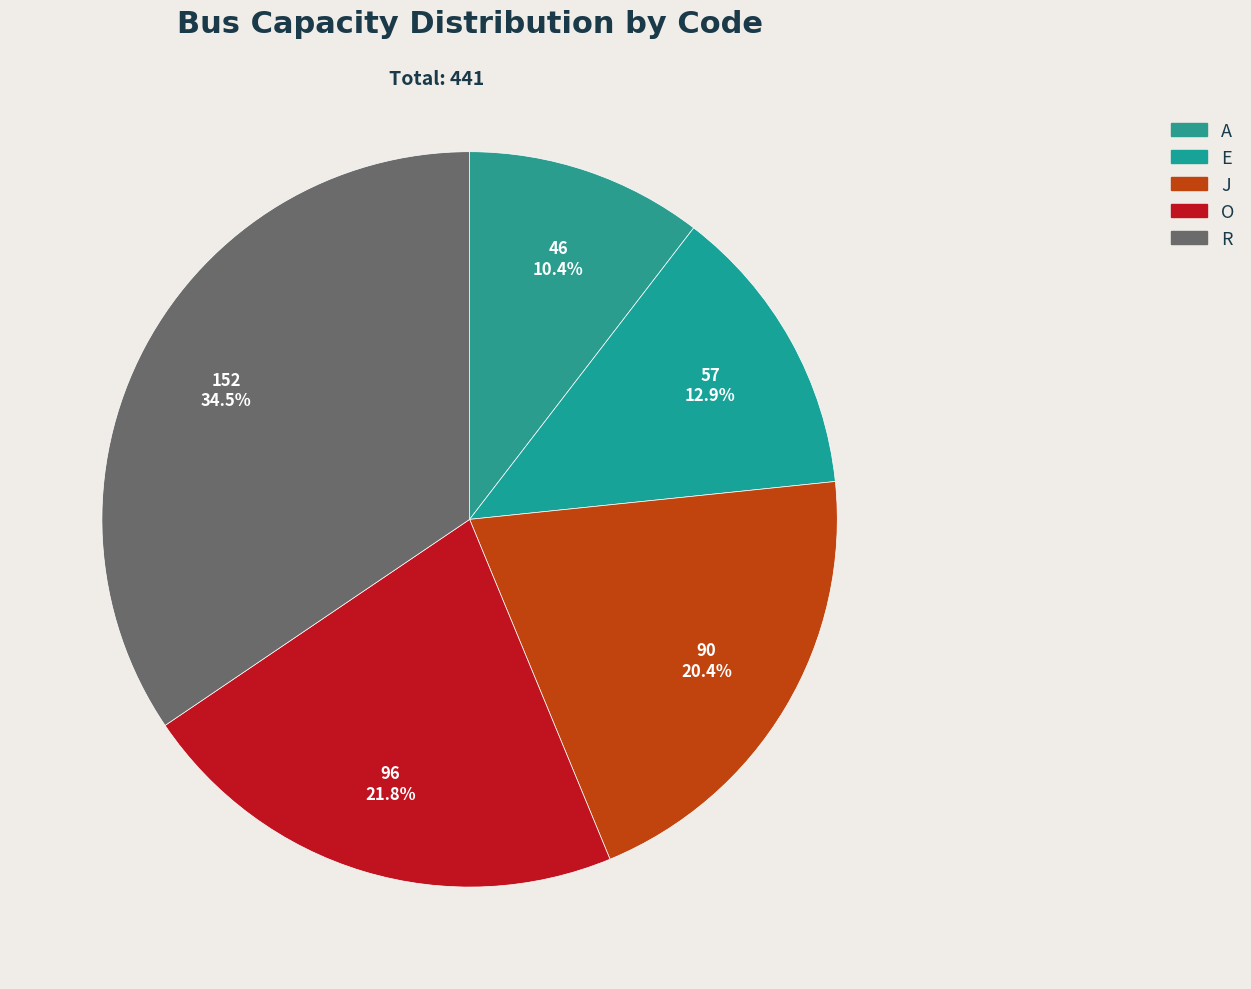

What is the ratio of the value at R to the value at J?

1.7